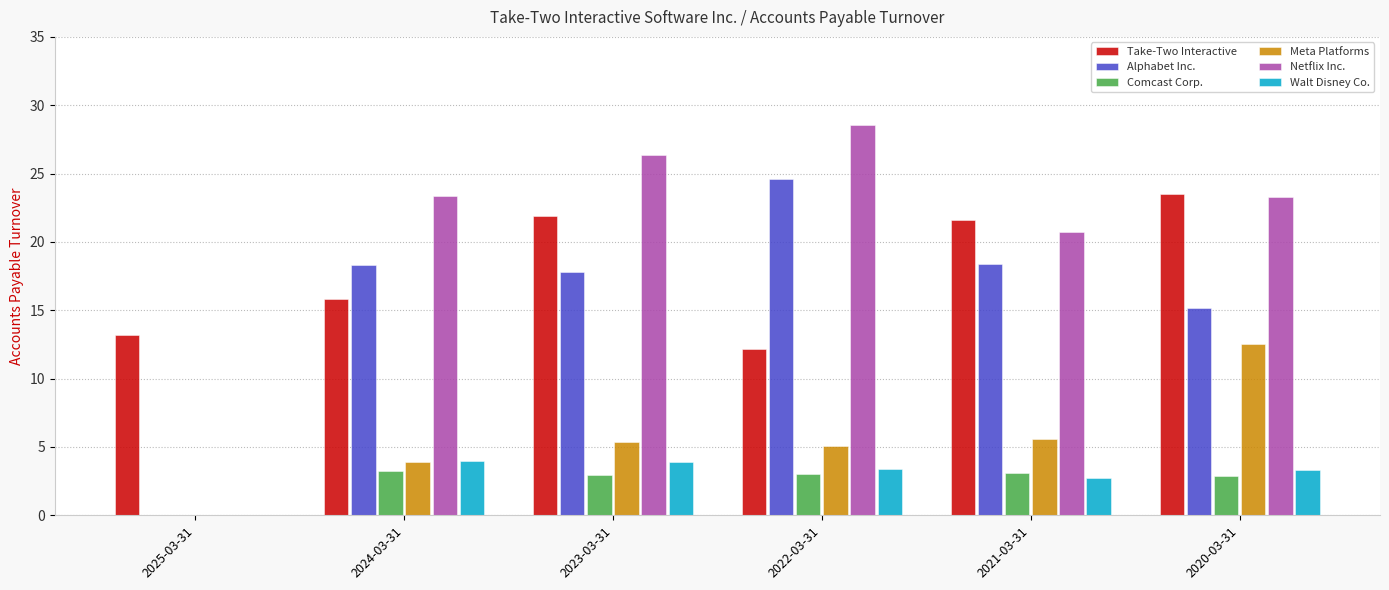

What value does the Netflix Inc. series have at 2023-03-31?

26.4